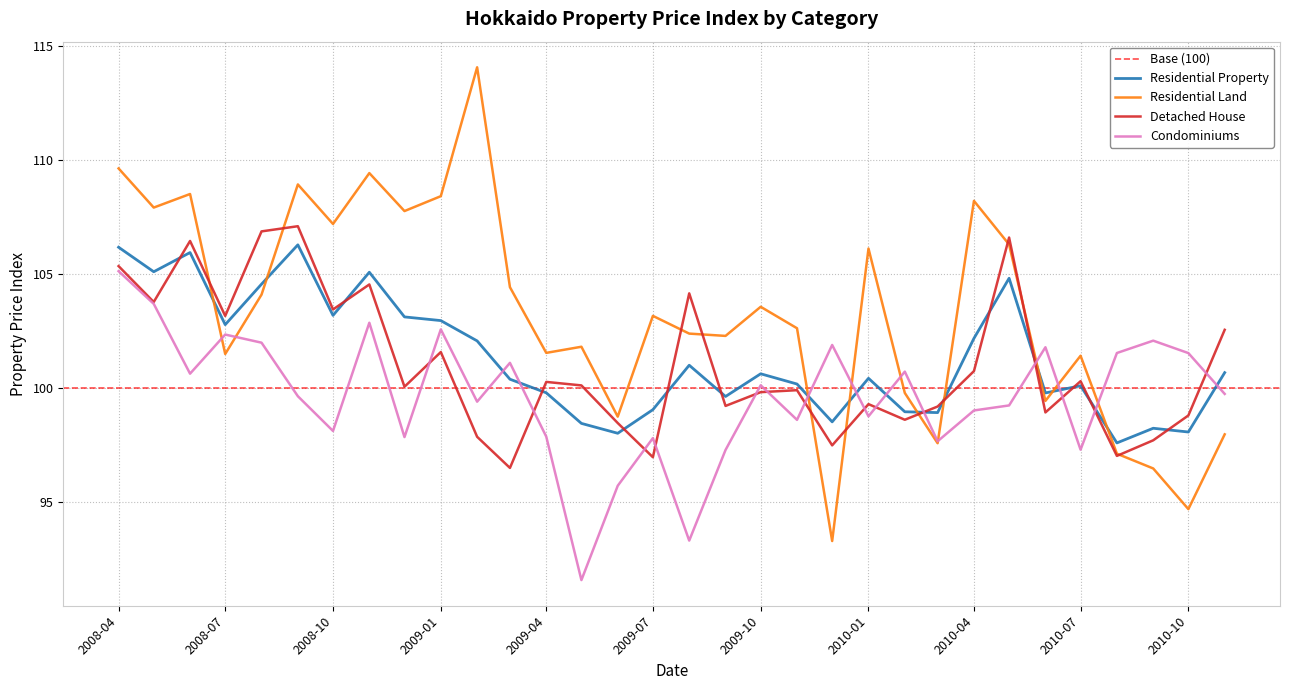

What is the minimum value for Residential Land?

93.3